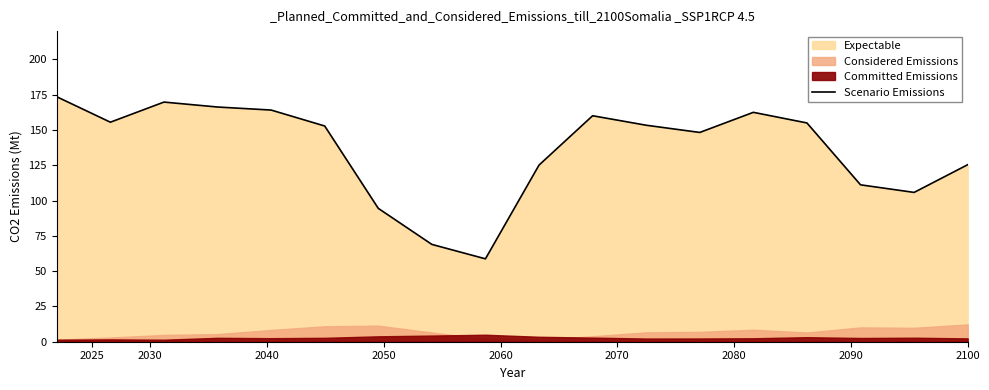

The value at 2030 is 155.5. True or false?

True